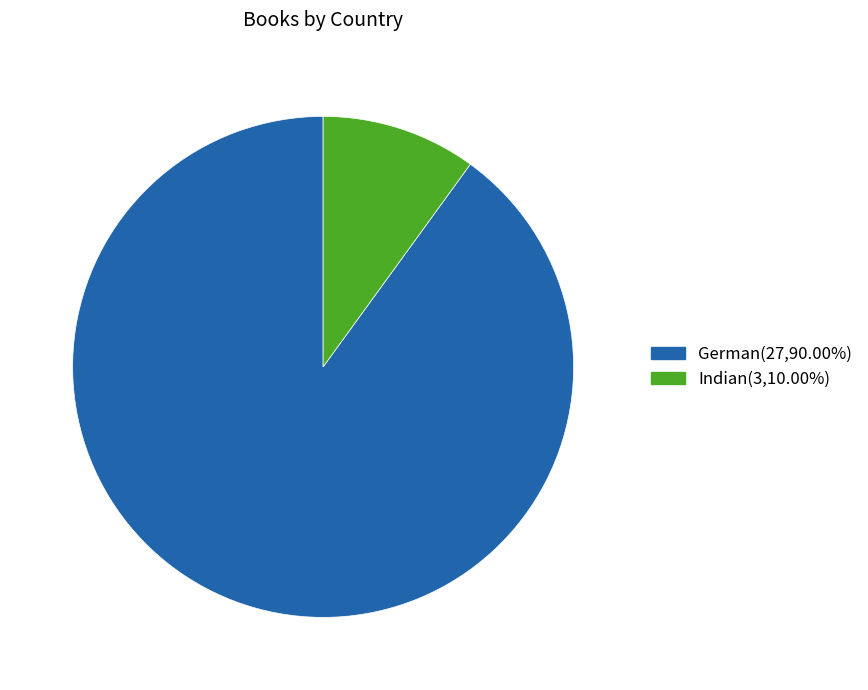

Approximately how many times larger is the value at German compared to Indian?

9.0